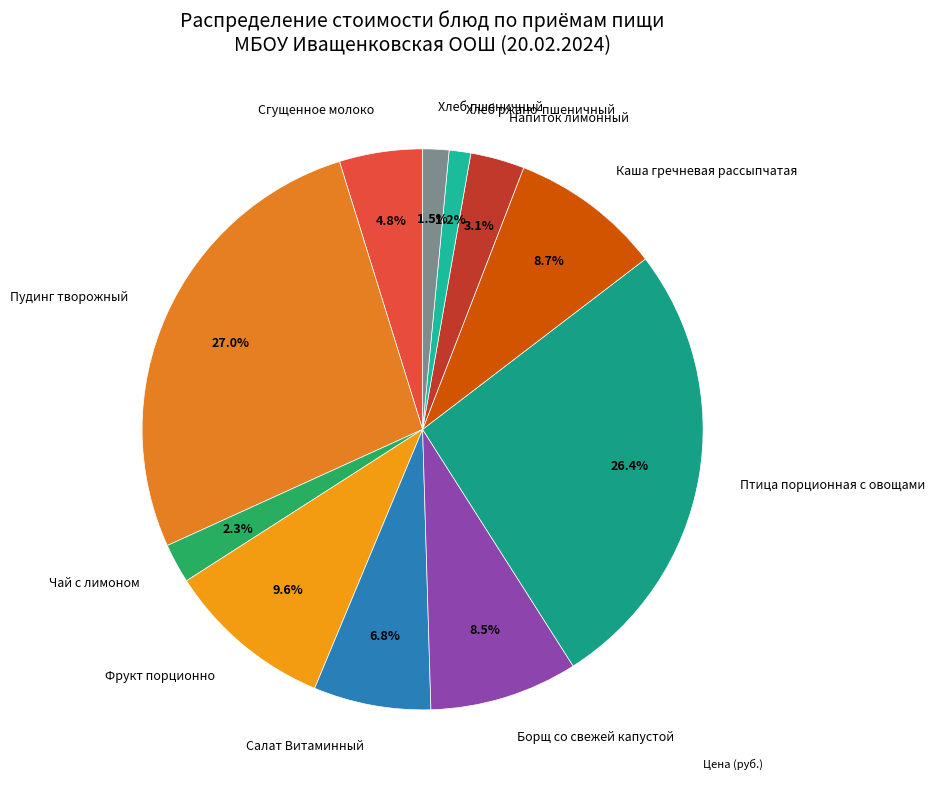

What percentage is the Каша гречневая рассыпчатая slice, to the nearest percent?

9%